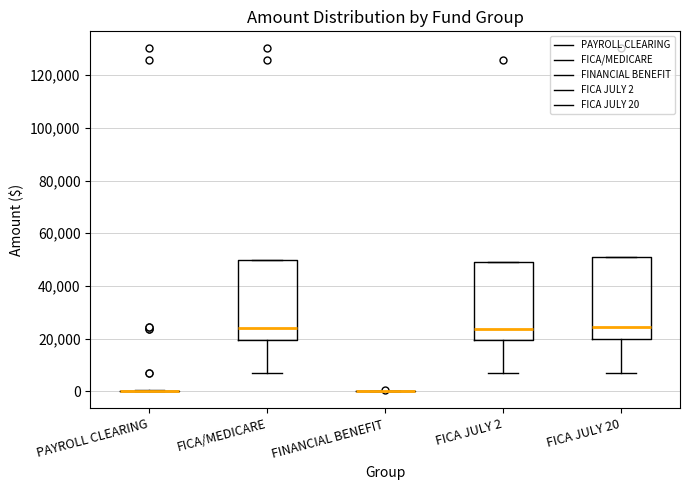

Where is the upper edge of the box for FICA JULY 20 on the y-axis? The values are not printed on the chart, so give them approximately, as read against the axis.

50000